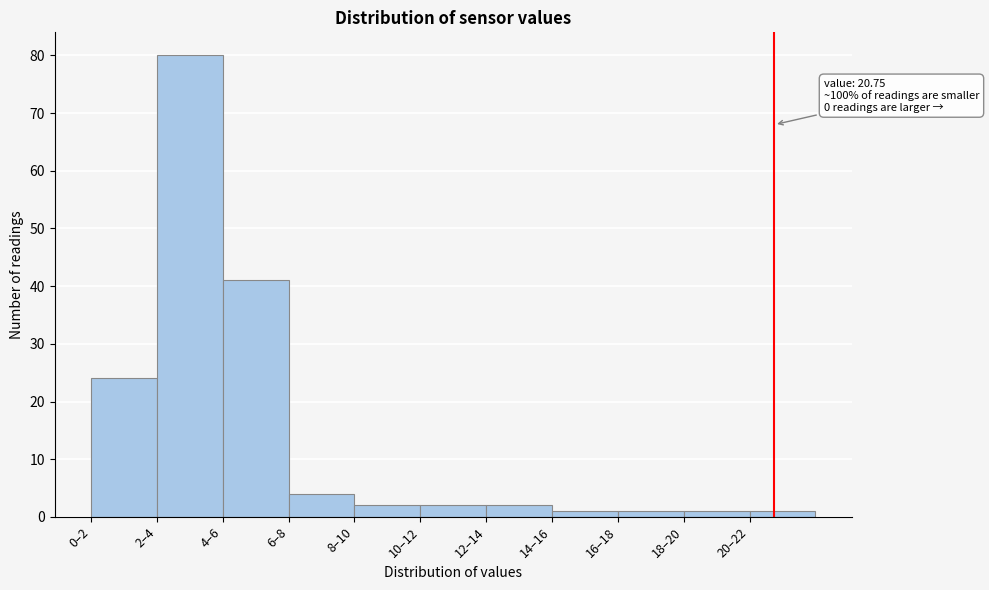

Reading left to right, list all the values displayed in this chart.

0–2=24	2–4=80	4–6=41	6–8=4	8–10=2	10–12=2	12–14=2	14–16=1	16–18=1	18–20=1	20–22=1